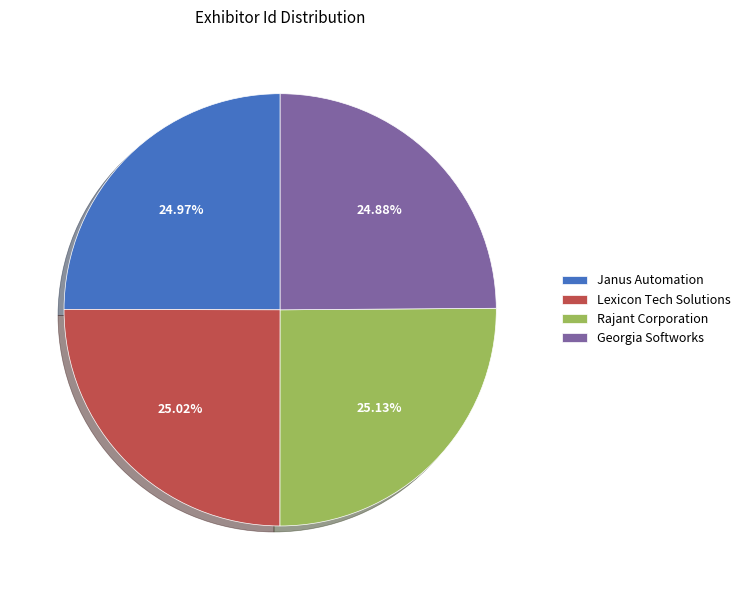

Approximately how many times larger is the value at Janus Automation compared to Georgia Softworks?

1.0